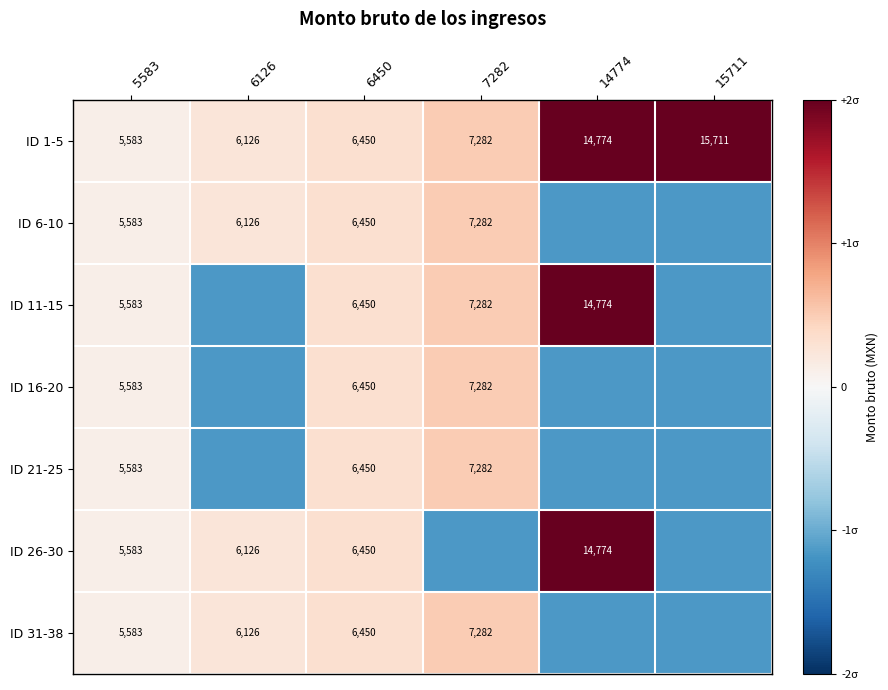

True or false: ID 11-15 has a value of 0.1 at 7282.

False